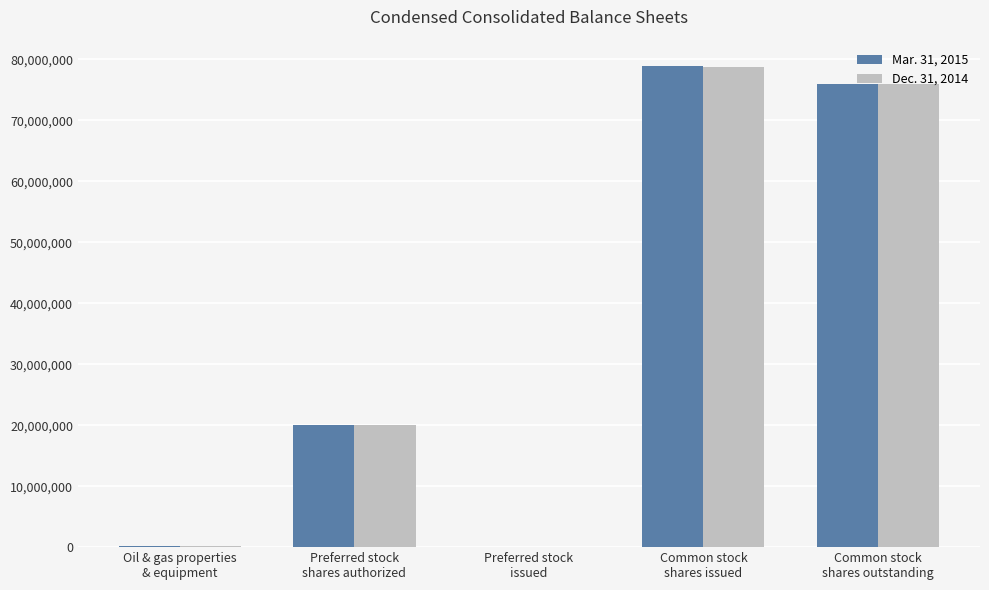

What is the sum of all Mar. 31, 2015 values?

174853339